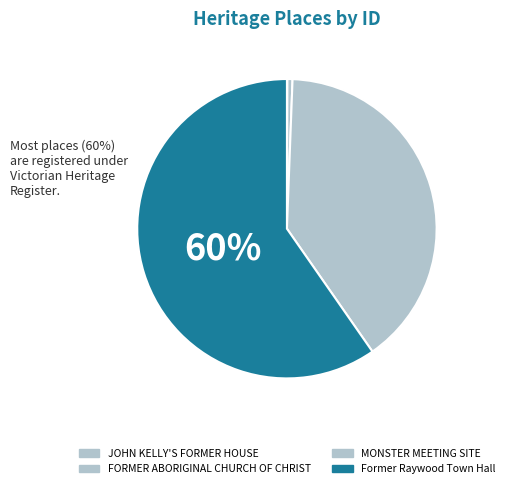

True or false: FORMER ABORIGINAL CHURCH OF CHRIST accounts for 15% of the total.

False